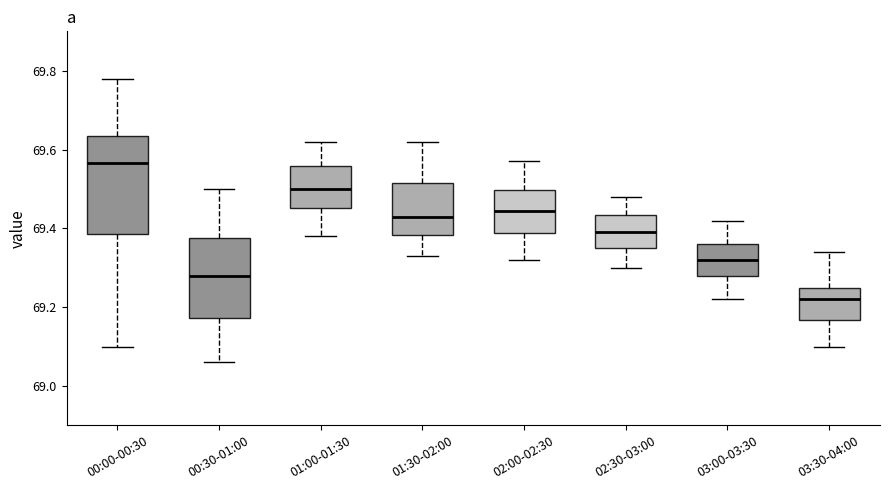

Which box has the highest median line?

00:00-00:30